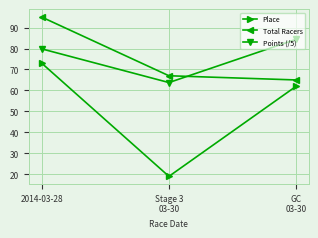

The value of Place at Stage 3
03-30 is 31.6. True or false?

False